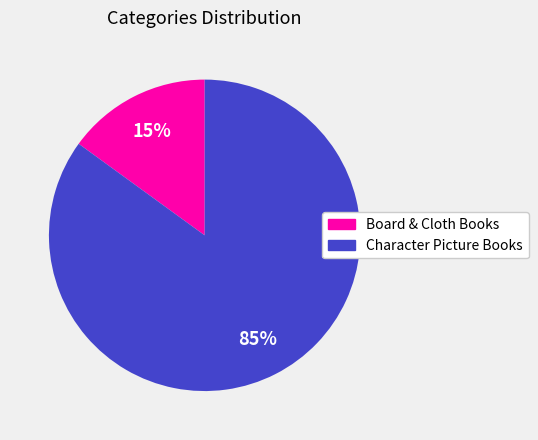

To the nearest percent, what percentage of the pie is Board & Cloth Books?

15%